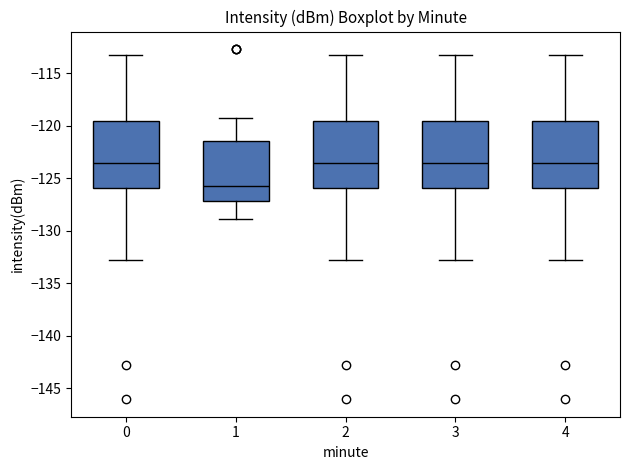

Where does the median line of the box at x = 2 sit on the y-axis? The values are not printed on the chart, so give them approximately, as read against the axis.

-123.5